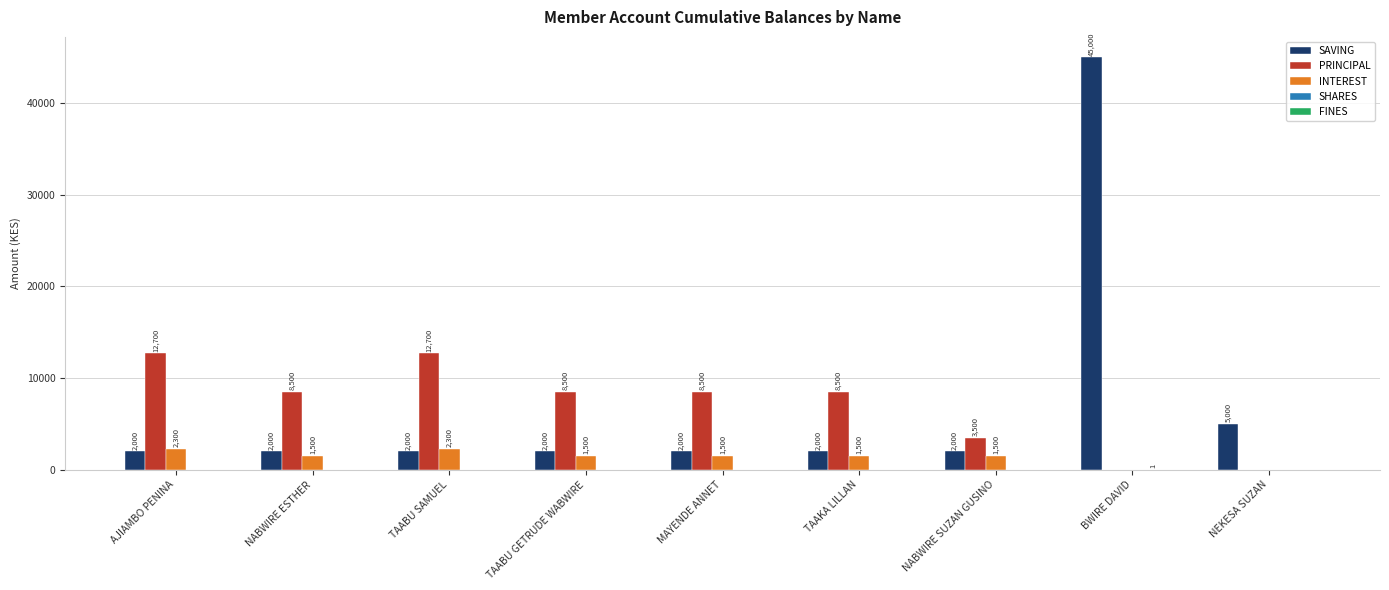

Which series has the largest total across all categories?

SAVING